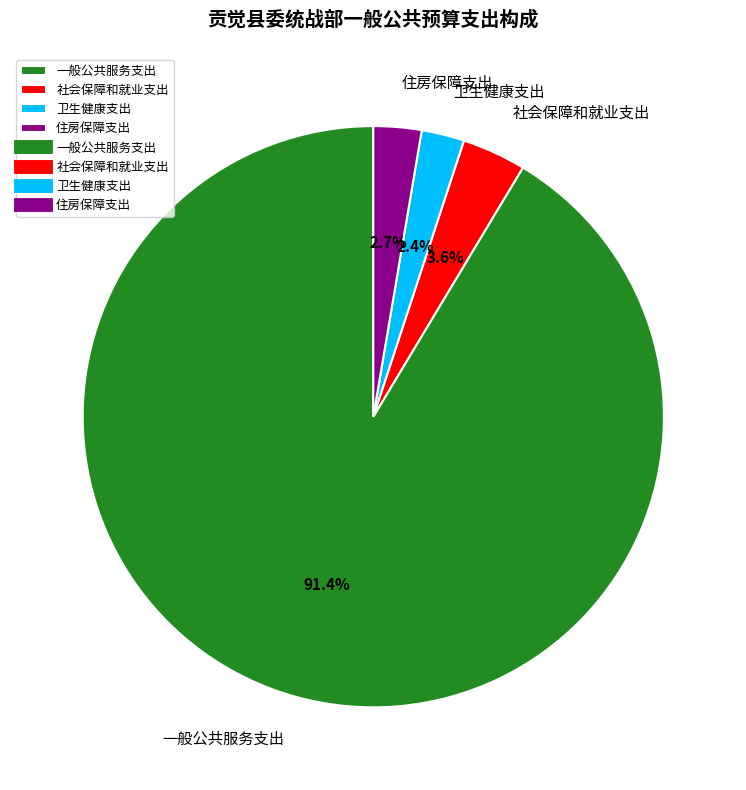

To the nearest percent, what percentage of the pie is 卫生健康支出?

2%